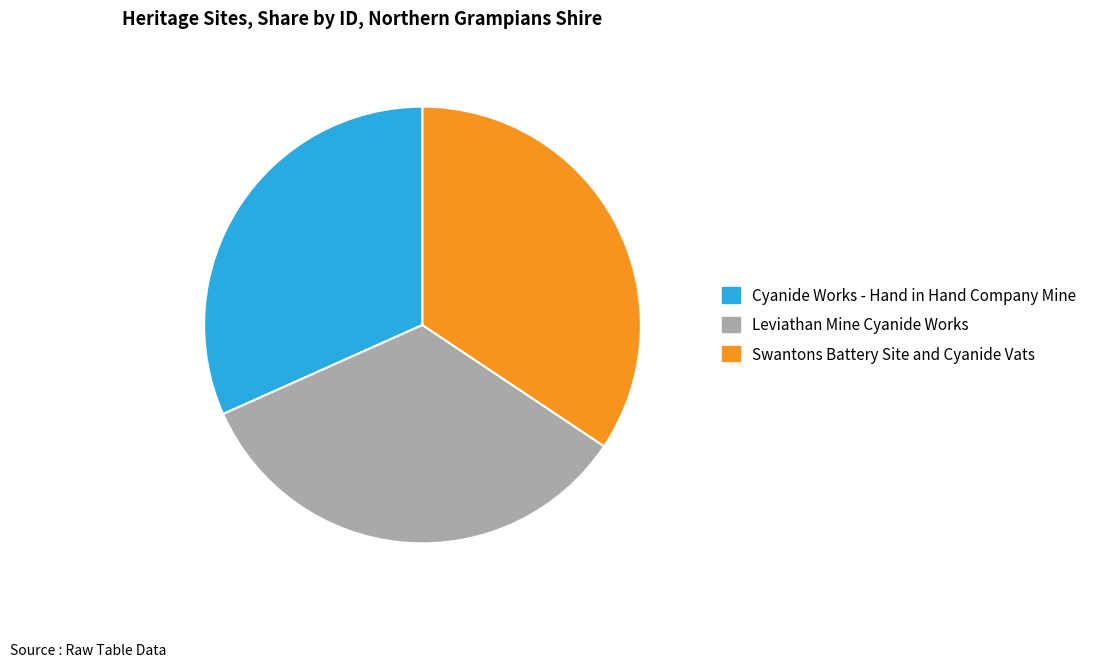

Is it true that Swantons Battery Site and Cyanide Vats is 34% of the pie?

True